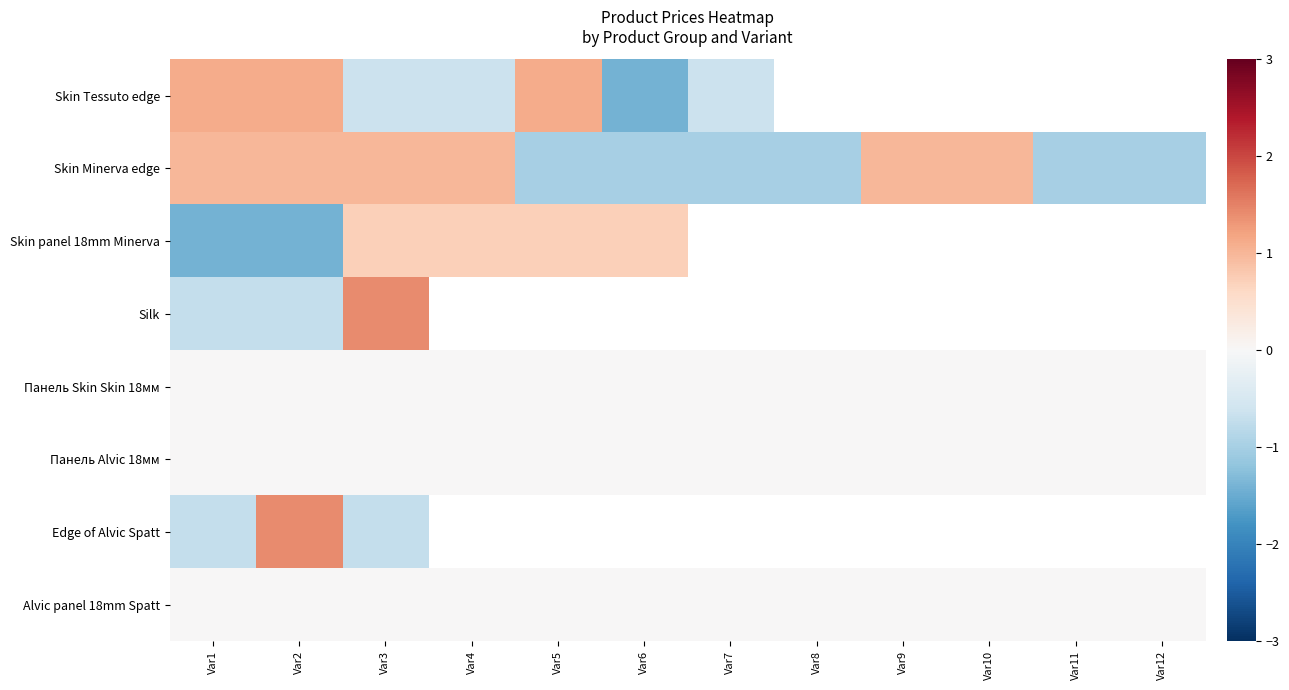

How many negative values does the Edge of Alvic Spatt series have?

2